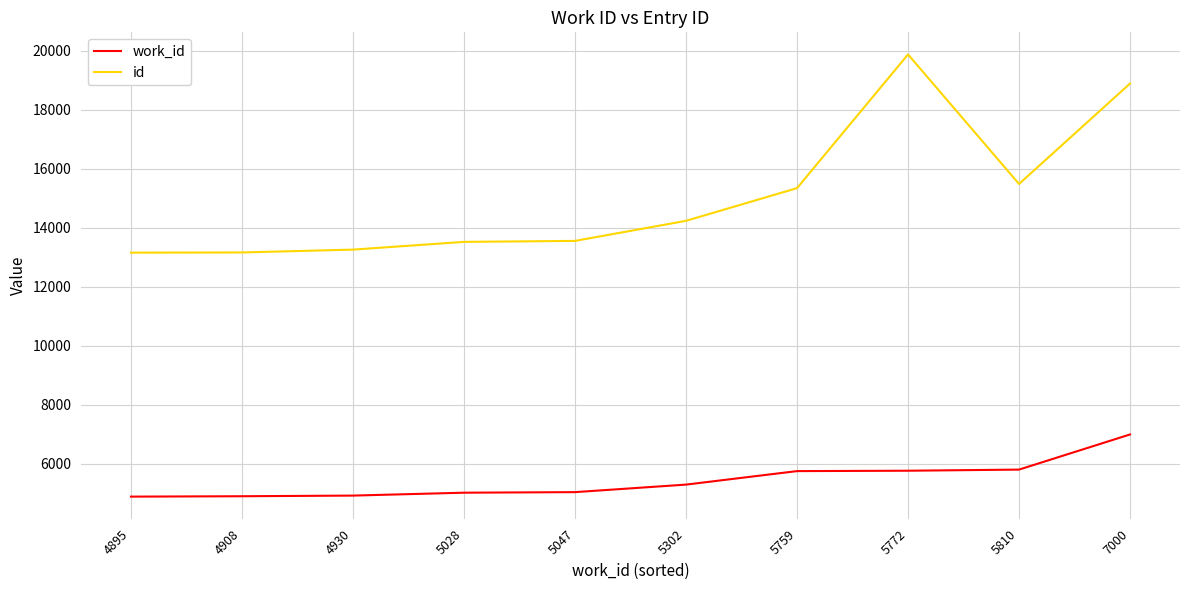

What is the approximate value of id at 4908?

13163